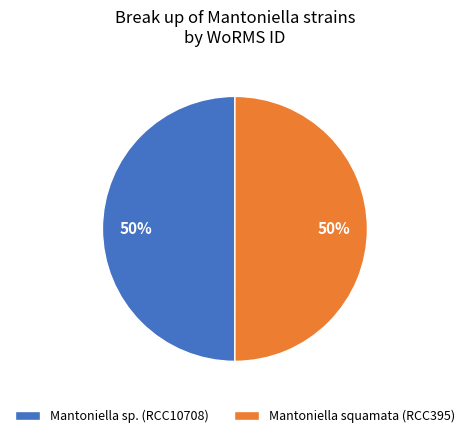

True or false: Mantoniella squamata (RCC395) accounts for 50% of the total.

True